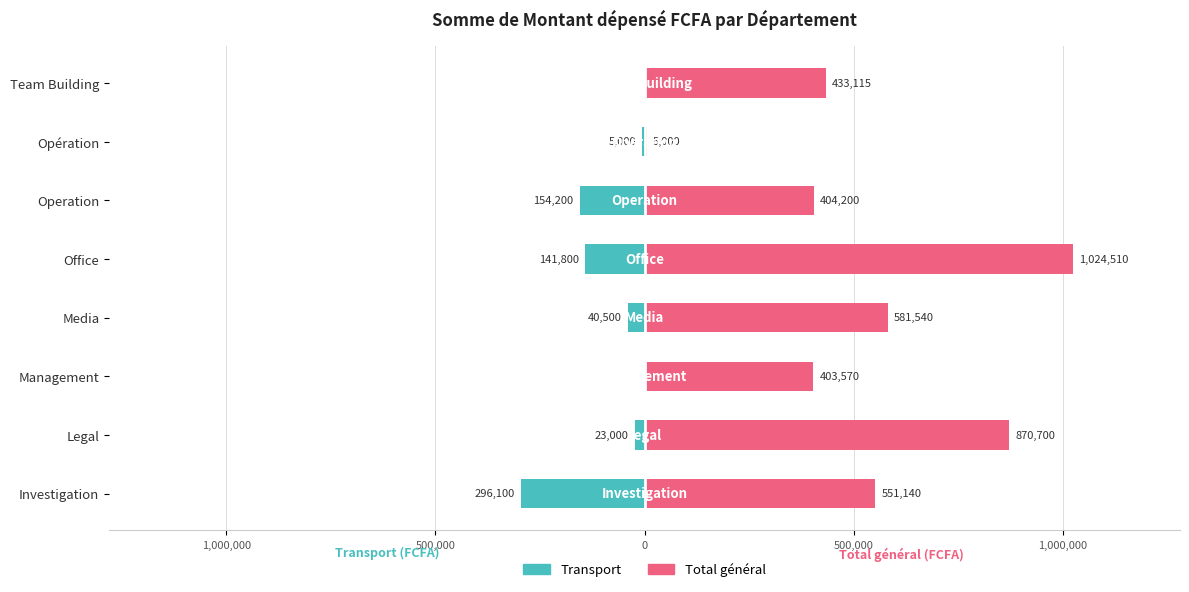

Reading left to right, list all the values displayed in this chart.

Transport: -296100	-23000	0	-40500	-141800	-154200	-5000	0
Total général: 551140	870700	403570	581540	1024510	404200	5000	433115